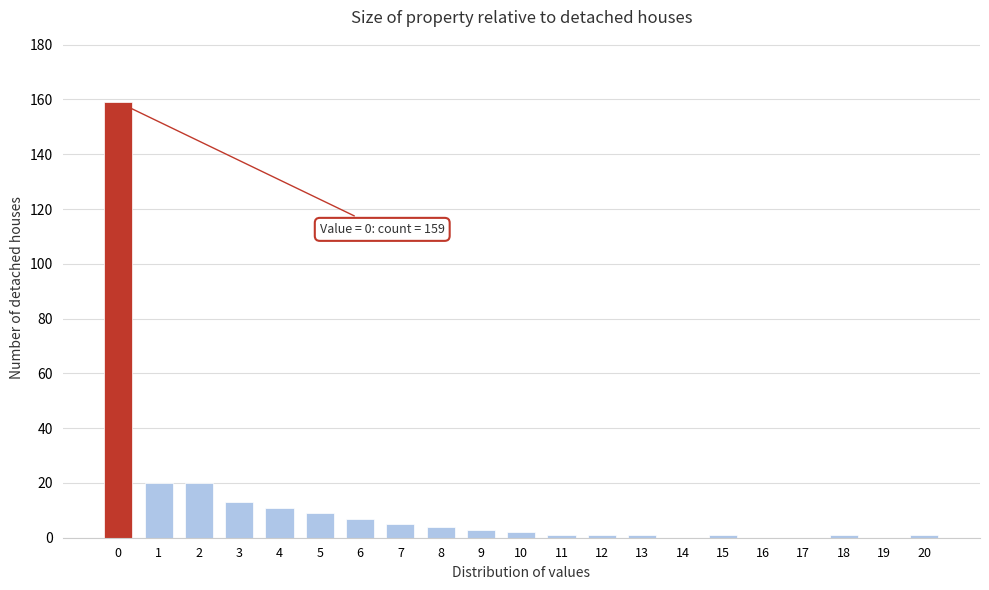

Reading right to left, list all the values displayed in this chart.

20=1	19=0	18=1	17=0	16=0	15=1	14=0	13=1	12=1	11=1	10=2	9=3	8=4	7=5	6=7	5=9	4=11	3=13	2=20	1=20	0=159